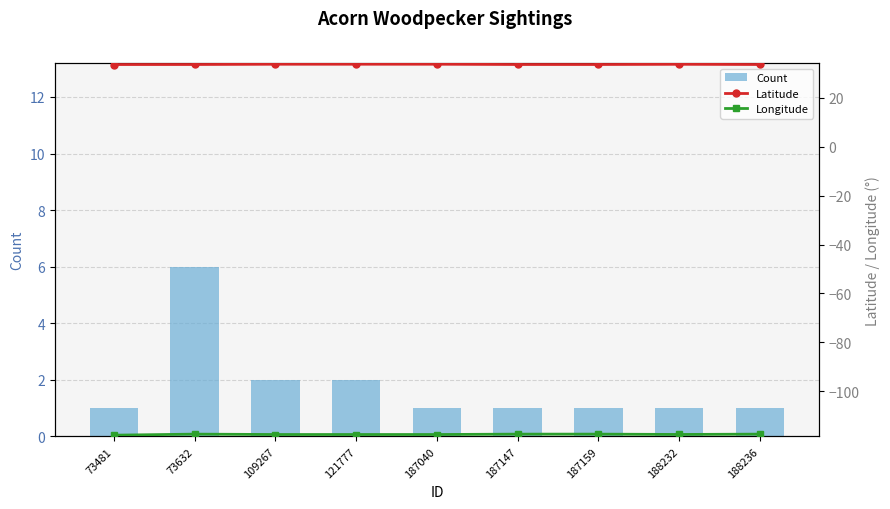

The Longitude series shows -80.5 at 121777. True or false?

False